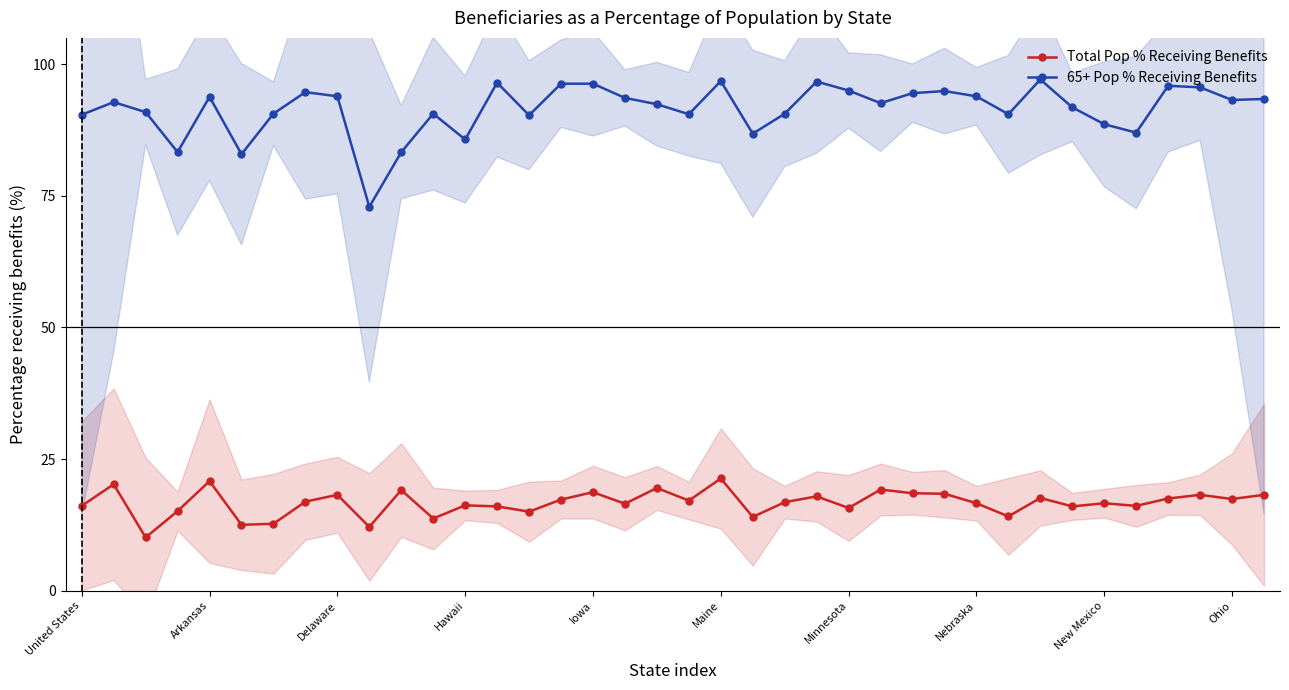

True or false: Total Pop % Receiving Benefits has more than 2 points higher than both neighbors.

True